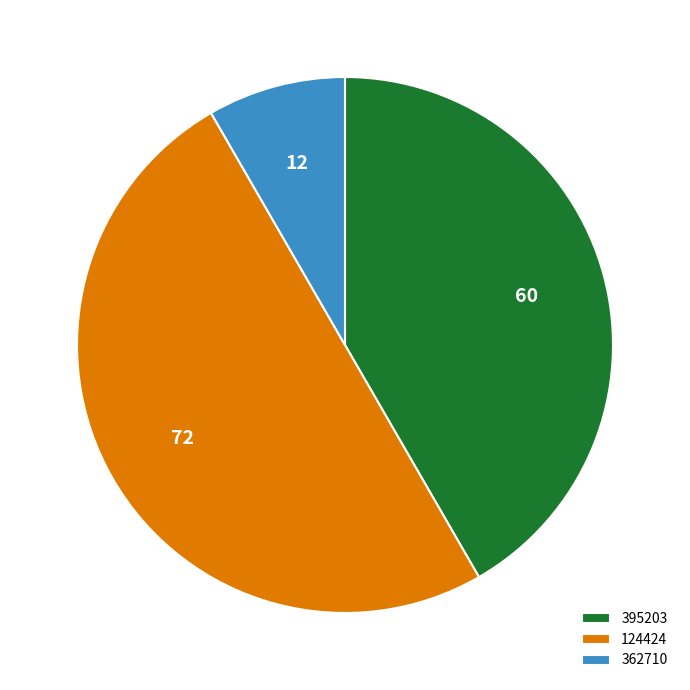

What is the ratio of the value at 395203 to the value at 362710?

5.0